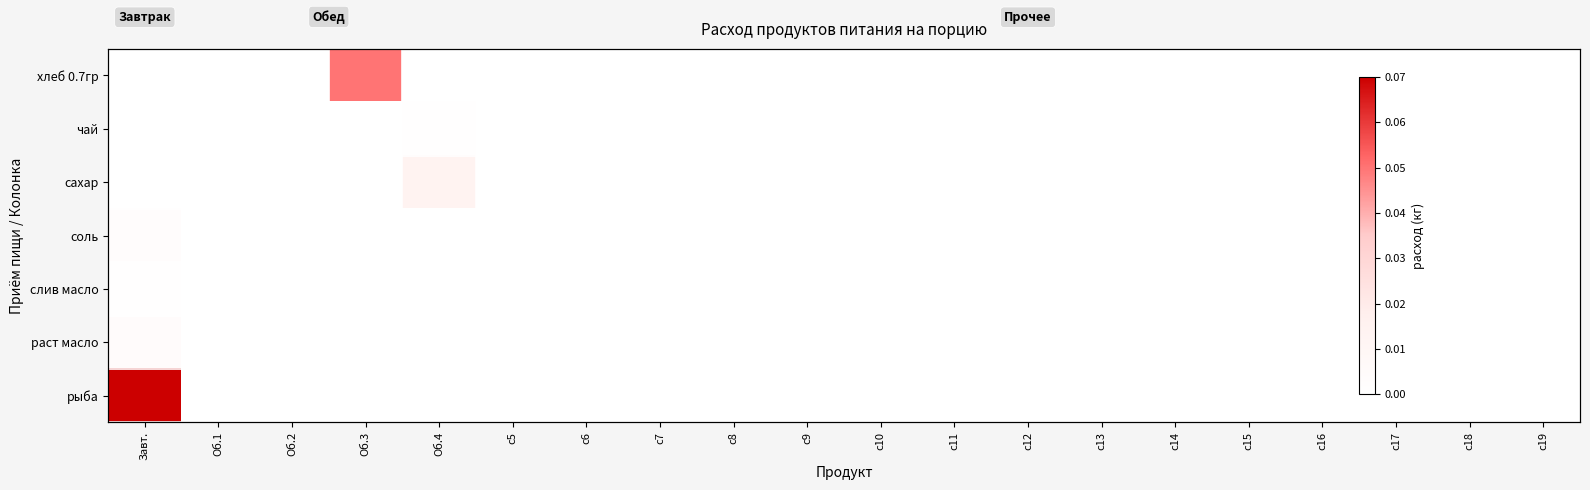

Which series has the largest total across all categories?

рыба